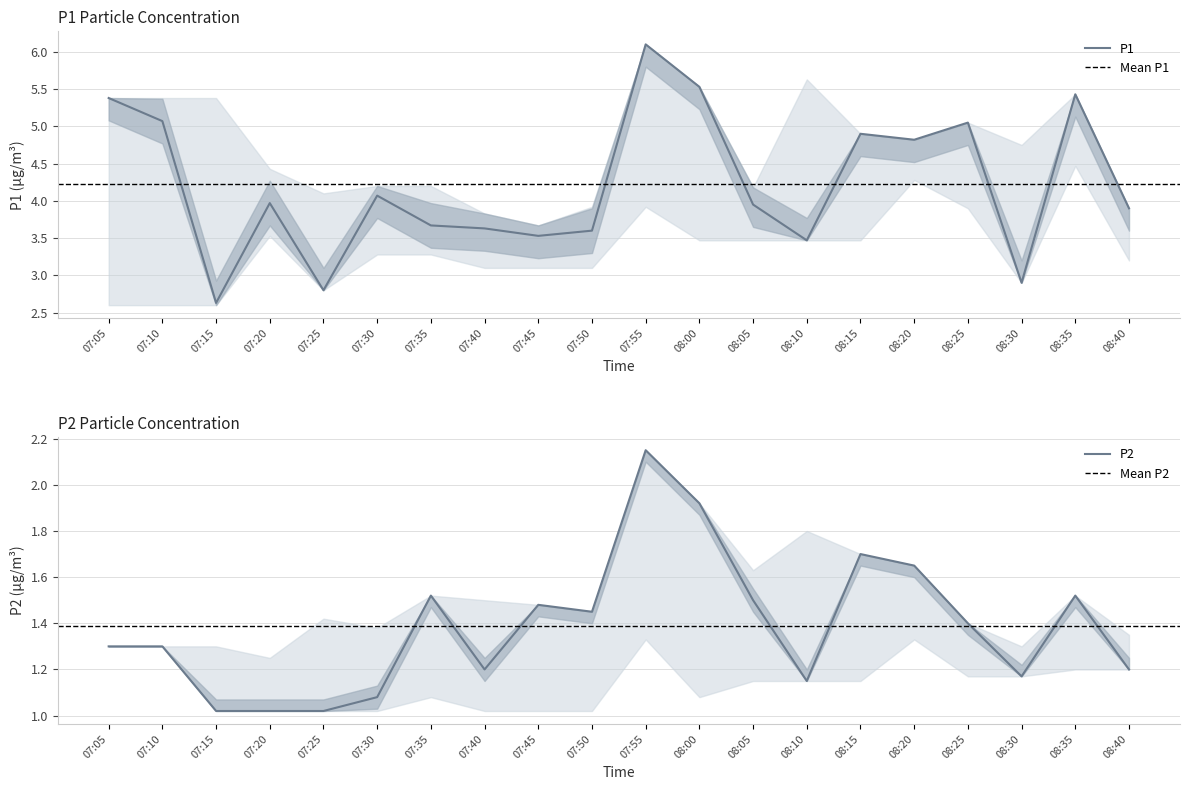

How many data points does each series have?

20